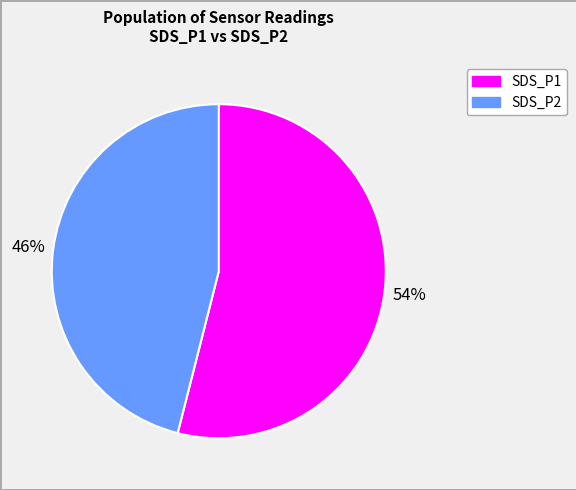

To the nearest percent, what is the average slice percentage?

50%